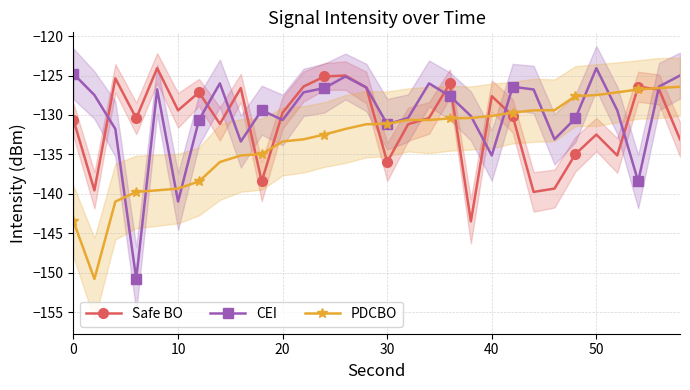

What is the difference between the maximum and minimum values in the CEI series?

26.7